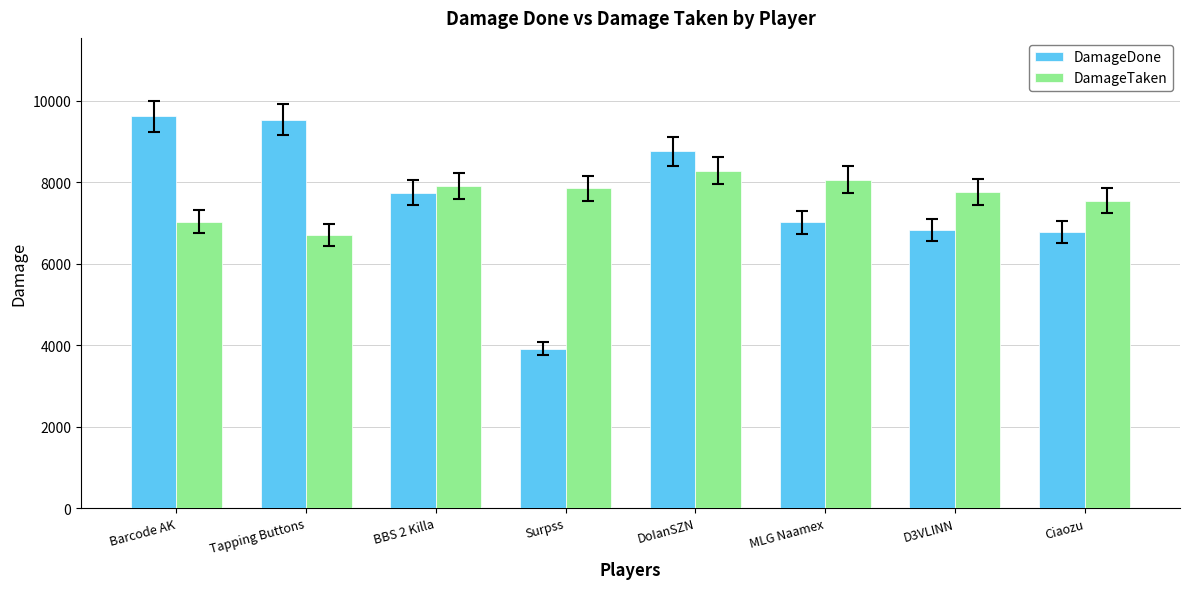

Is it true that DamageTaken equals 8062 at MLG Naamex?

True